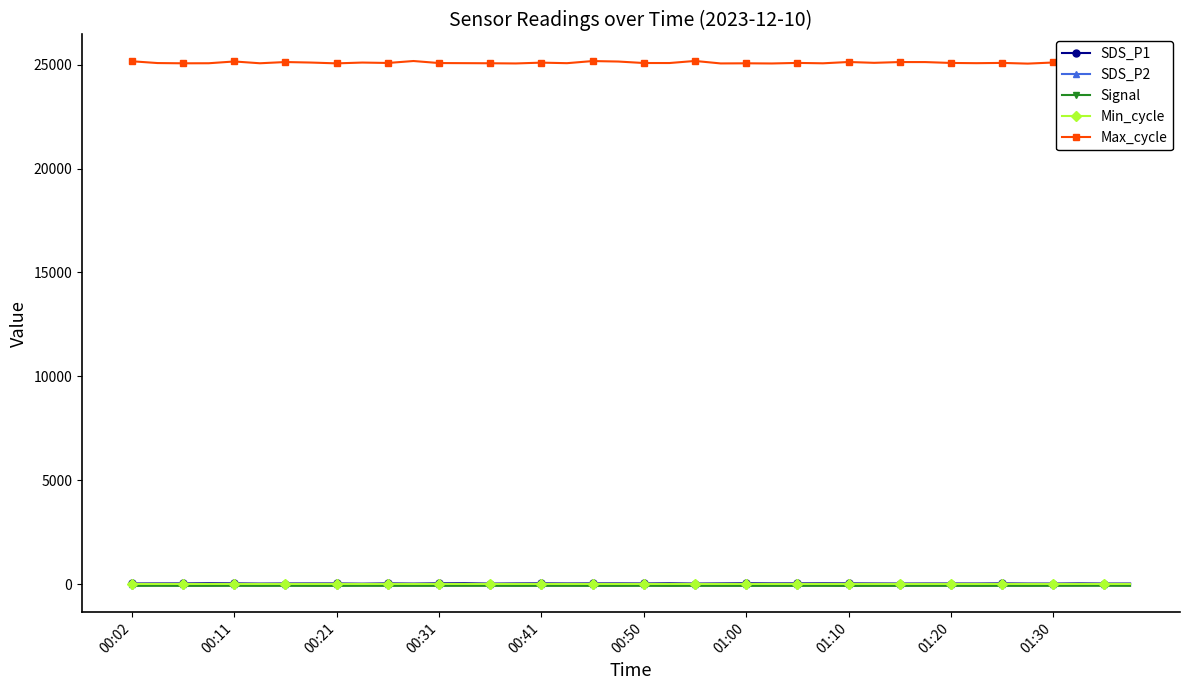

Is the value of SDS_P1 at 25 greater than the value of Min_cycle at 37?

Yes